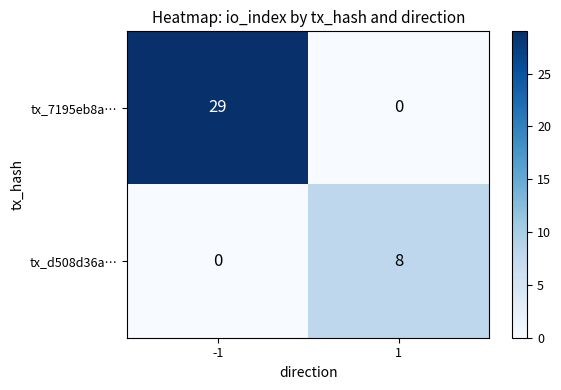

What is the difference between the highest and lowest values at 1?

8